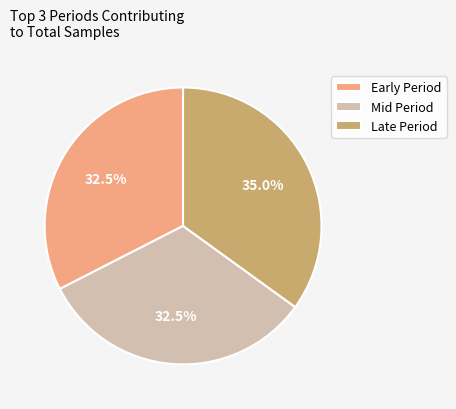

What percentage do Late Period and Mid Period together represent?

67.5%